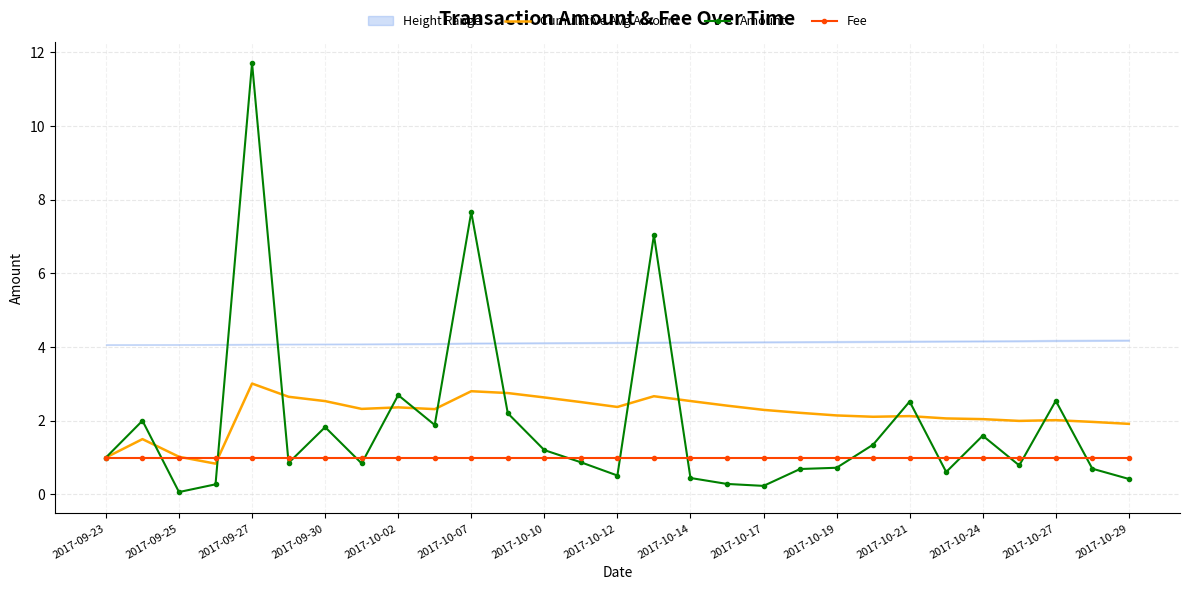

What value does the Fee series have at 2017-10-14?

1.0